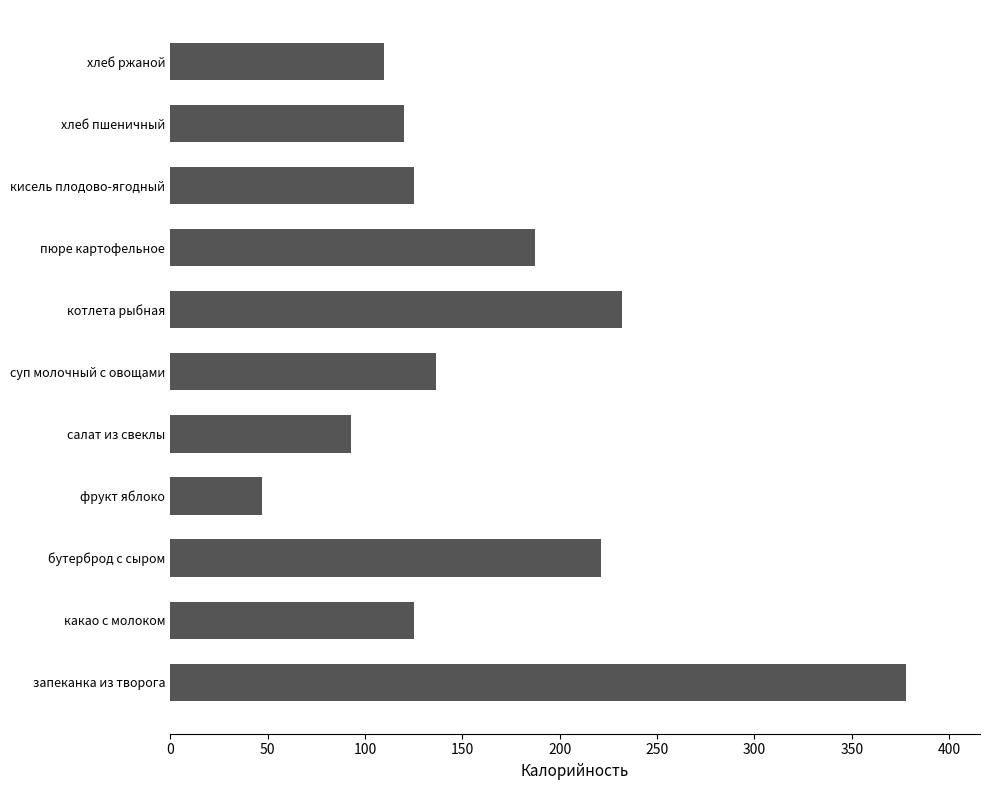

True or false: the data shows 378.0 at запеканка из творога.

True